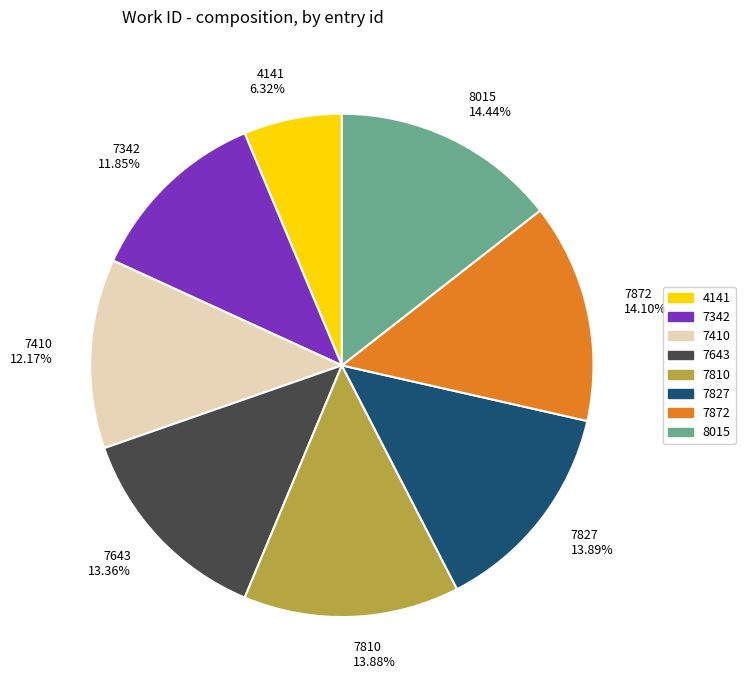

To the nearest percent, what portion does 4141 represent?

6%